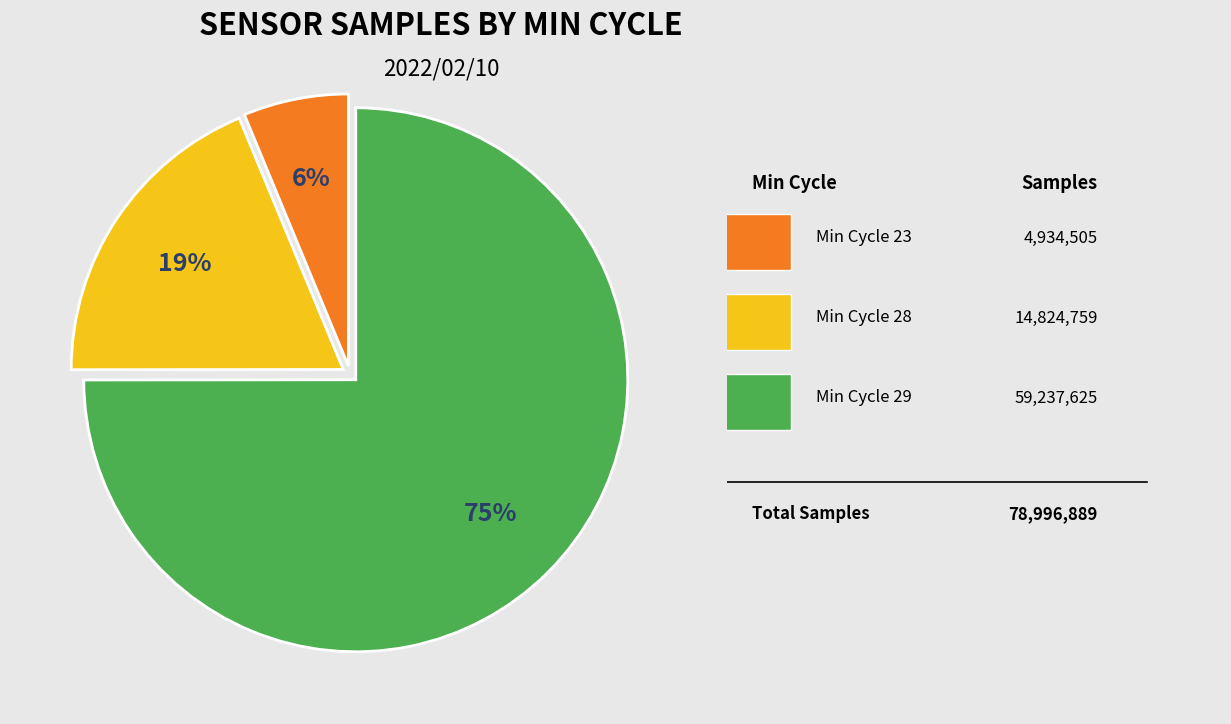

To the nearest percent, what is the average slice percentage?

33%